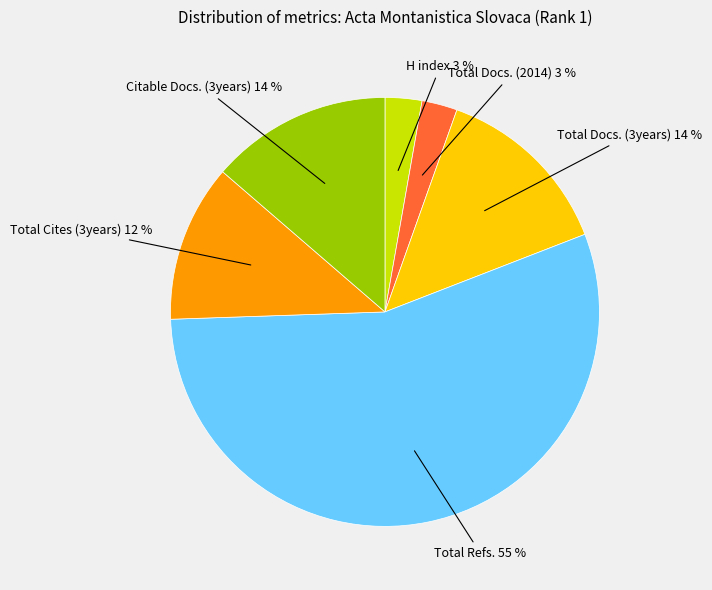

The Total Docs. (3years) slice represents 27% of the pie. True or false?

False